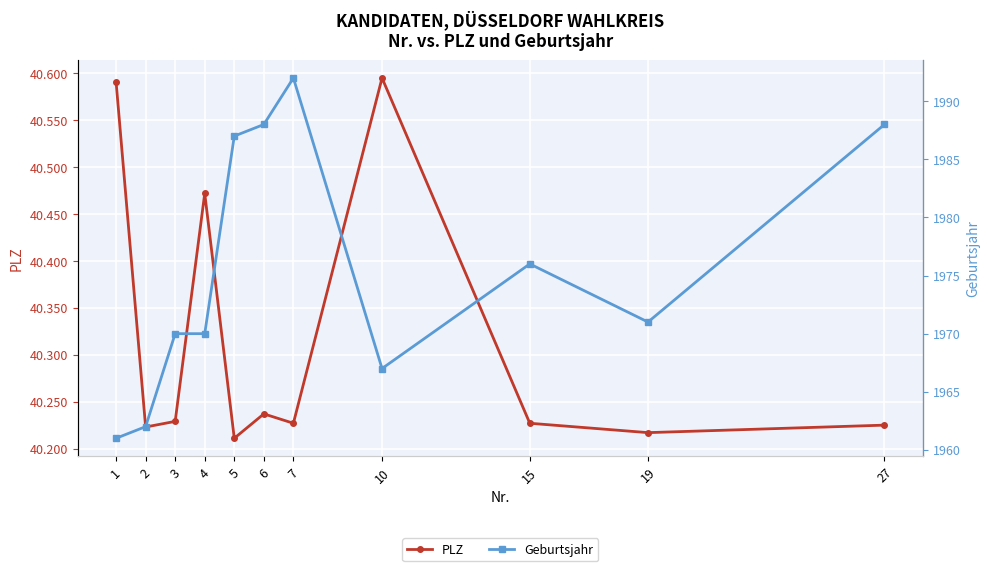

What is the difference between the highest and lowest values at 1?

38630